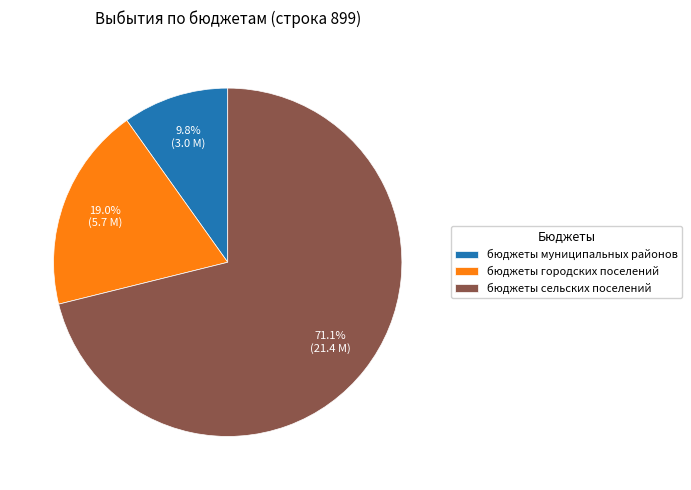

To the nearest percent, what is the difference between the бюджеты сельских поселений and бюджеты городских поселений slice percentages?

52%